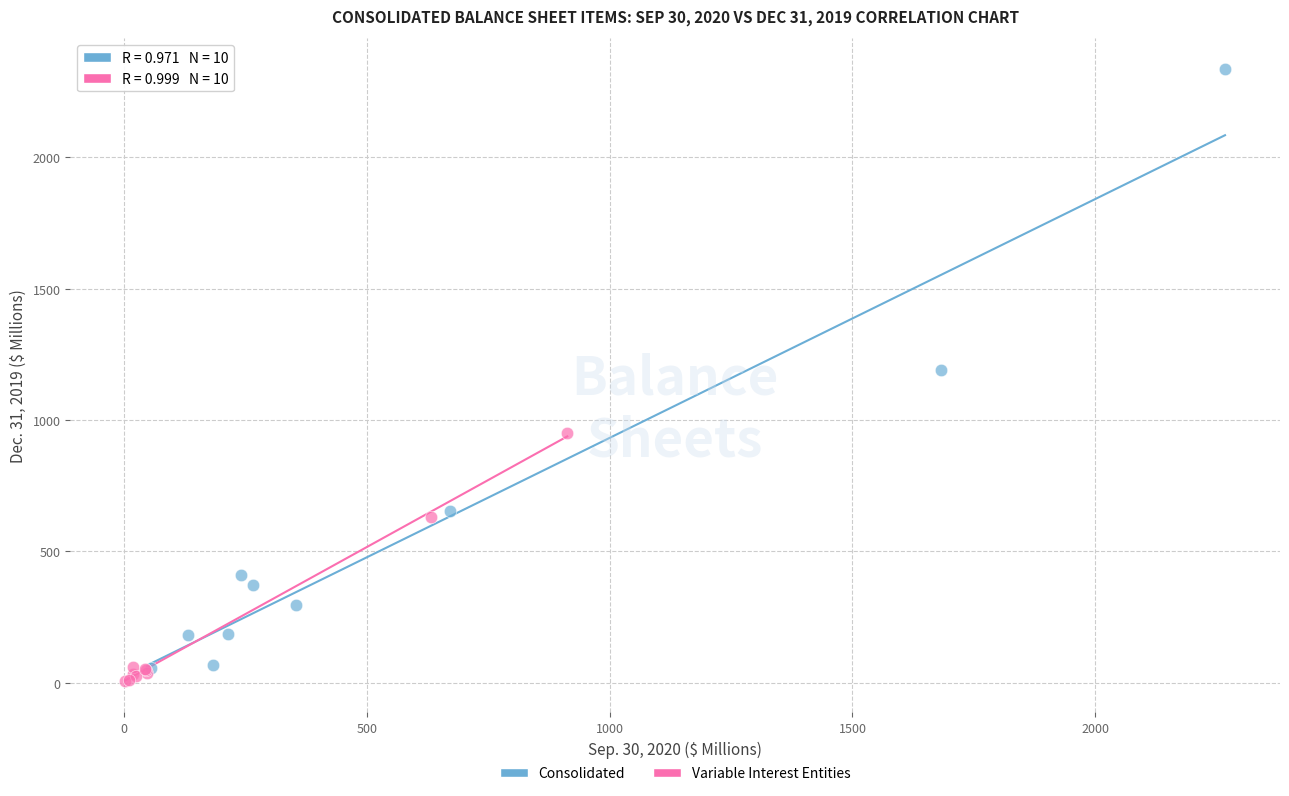

Which series reaches the maximum Y coordinate?

Consolidated